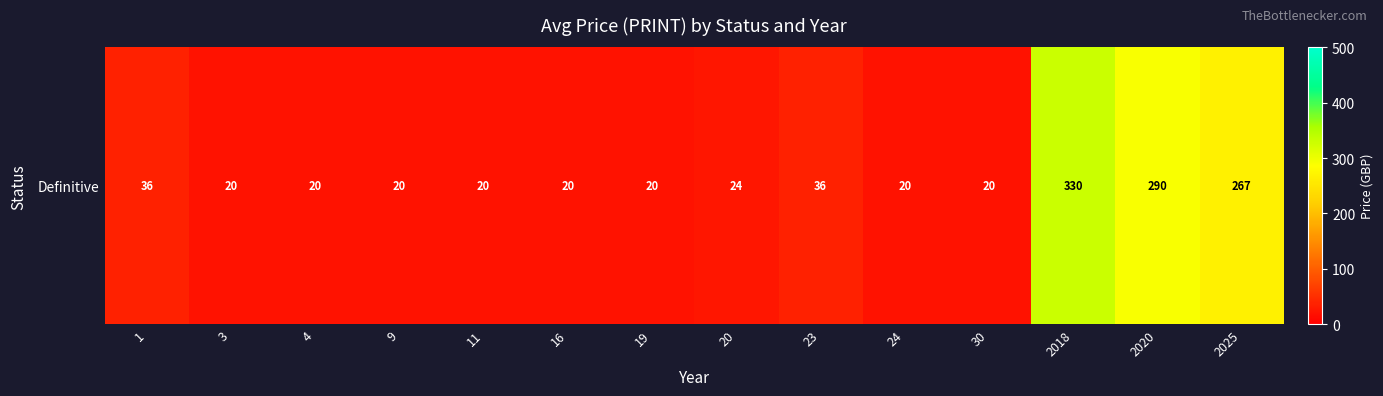

What is the change in value from 11 to 23?

+16.0